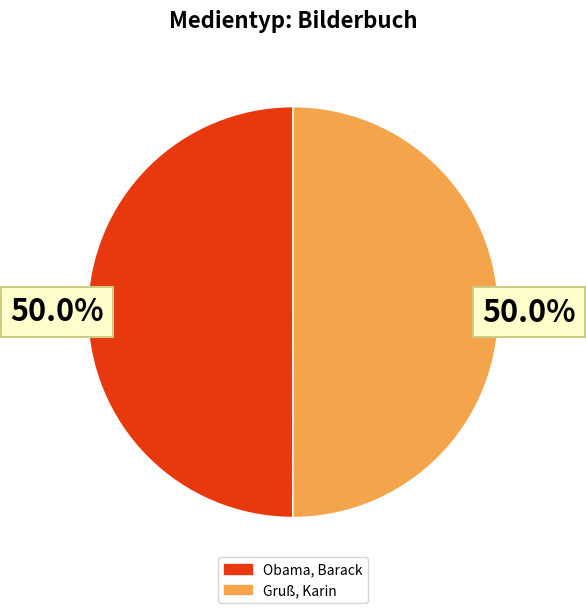

How many segments does this pie chart have?

2